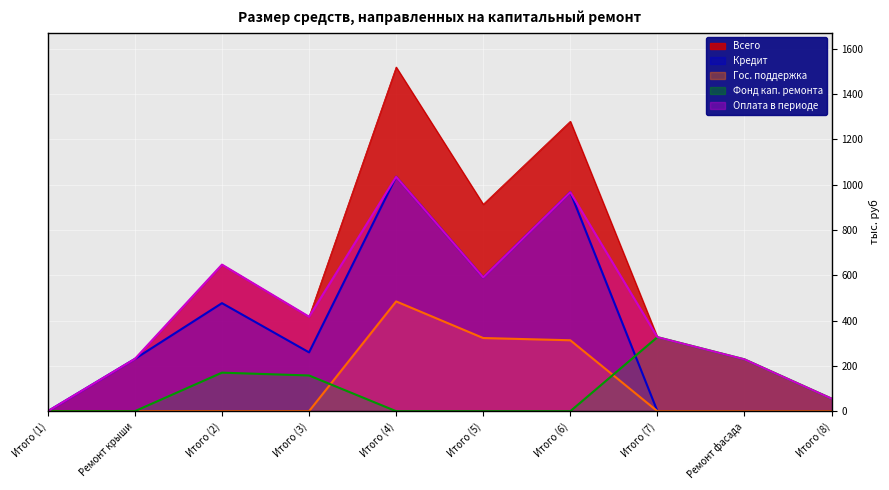

How many data points in Оплата в периоде are above 417?

5